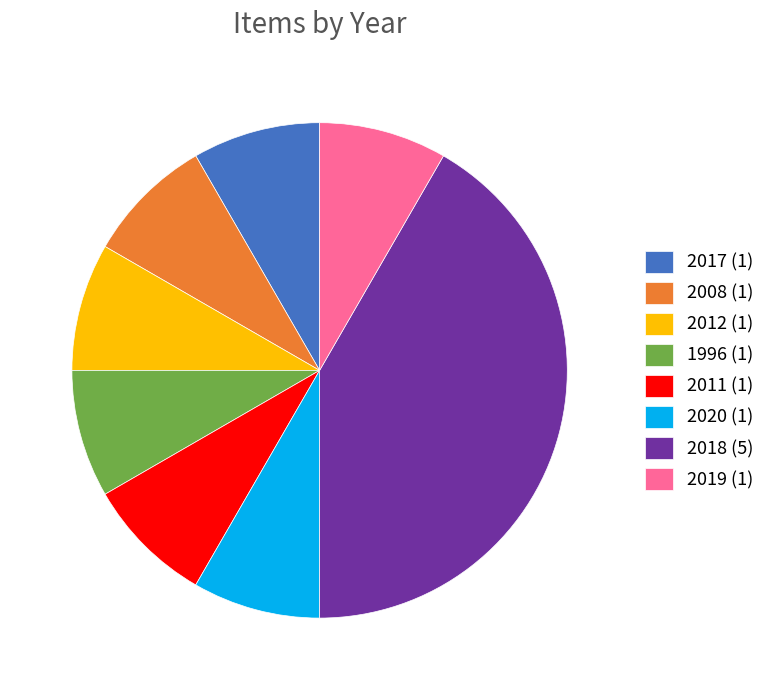

Does 2012 (1) represent more than half of the total?

No